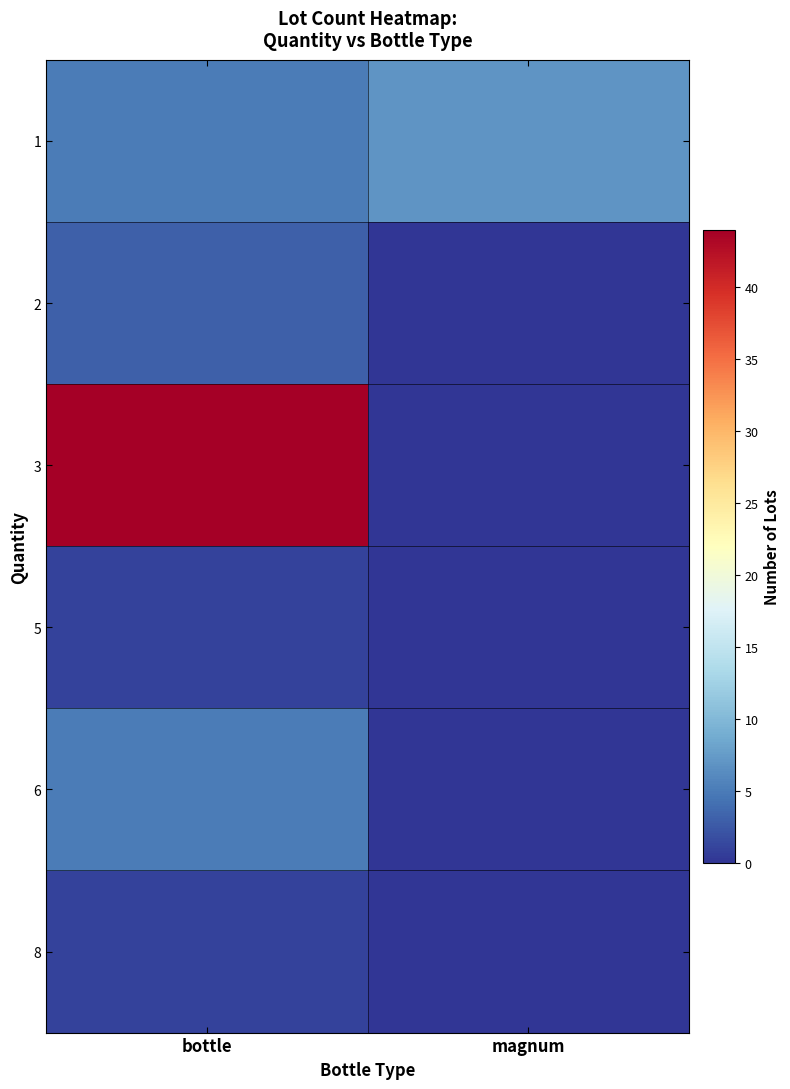

At how many categories does at least one series exceed 14?

1